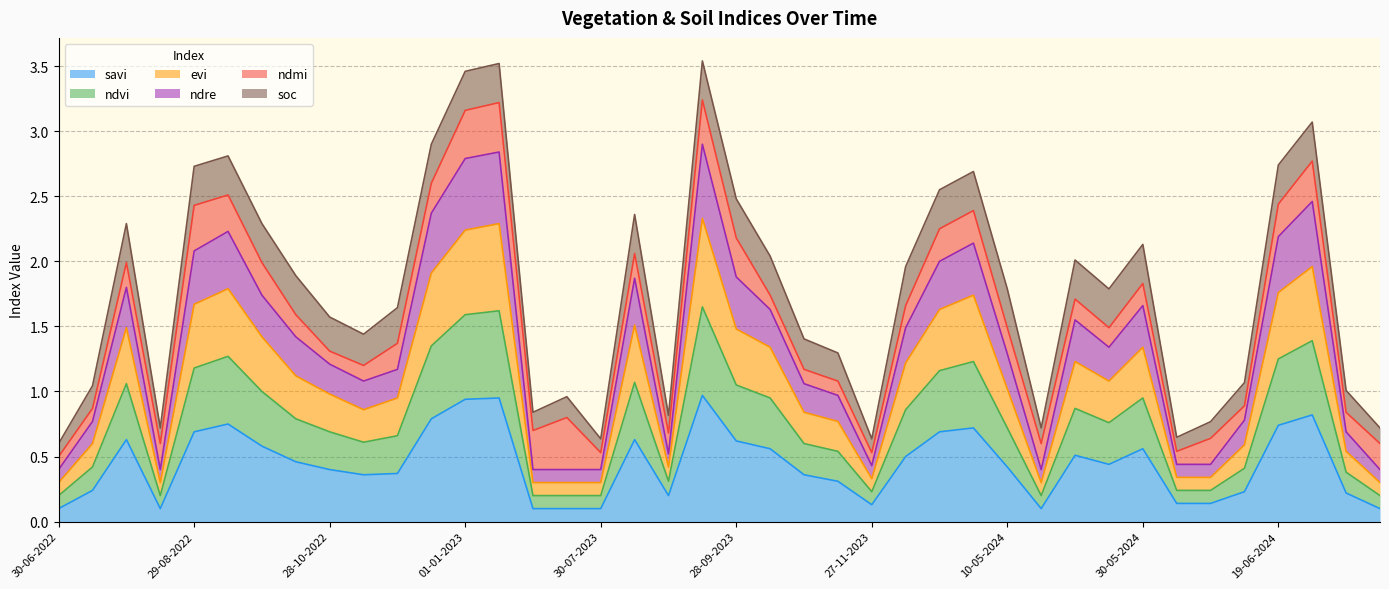

Does the chart have visible grid lines?

Yes